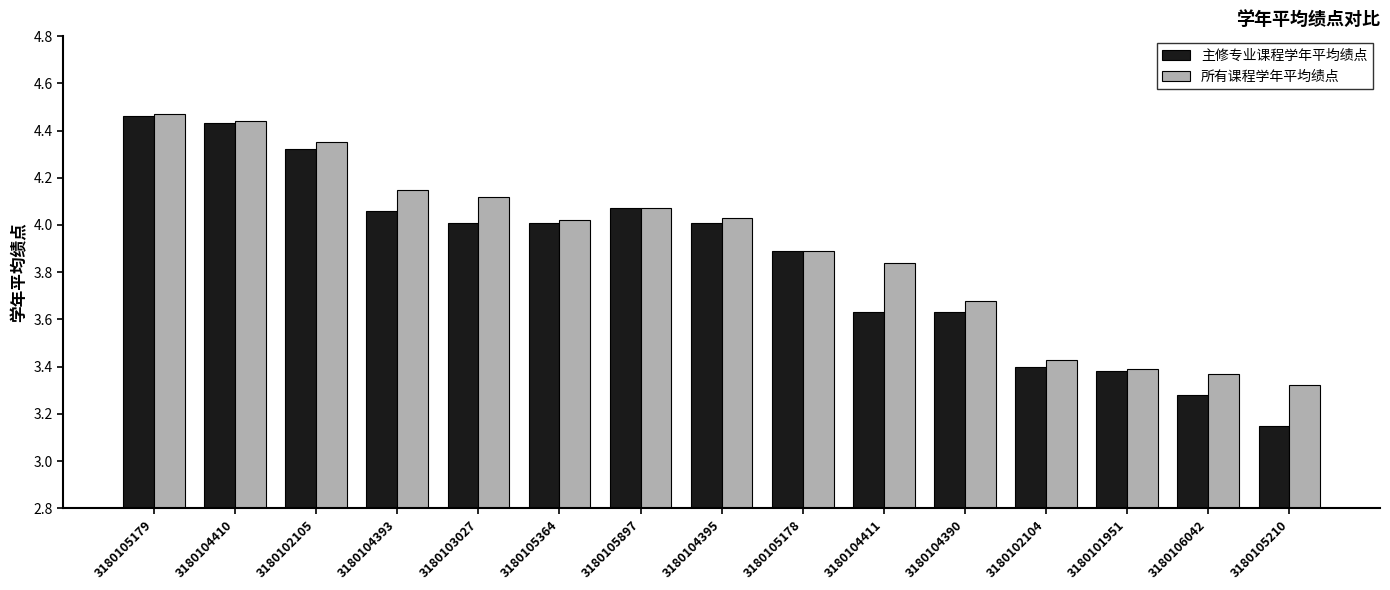

Does the chart contain stacked bars?

No